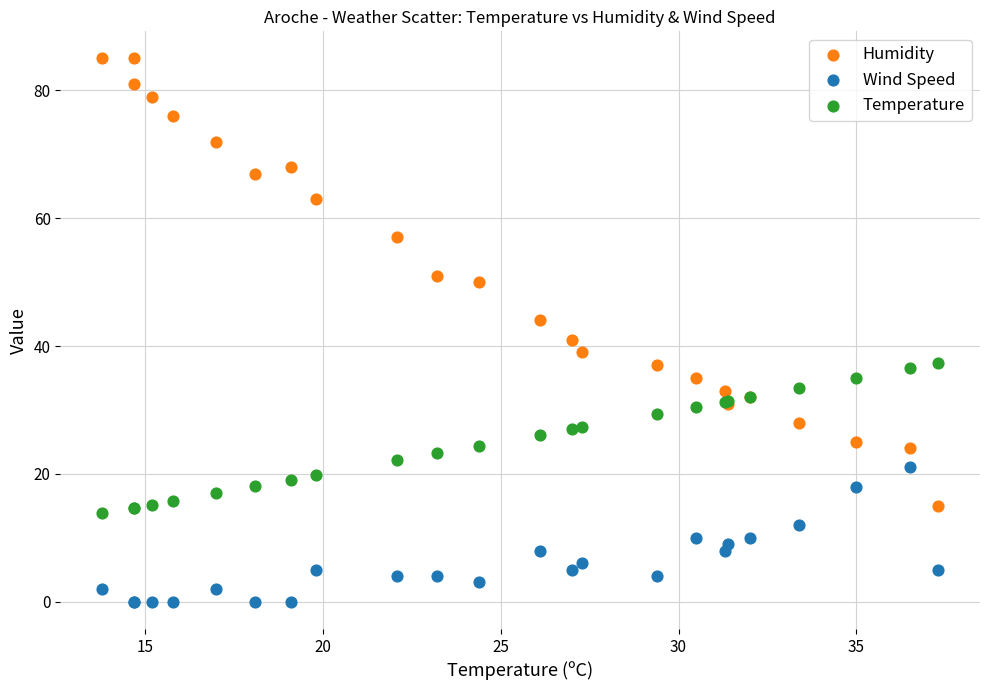

Across all series, what Y value is closest to 42?

41.0